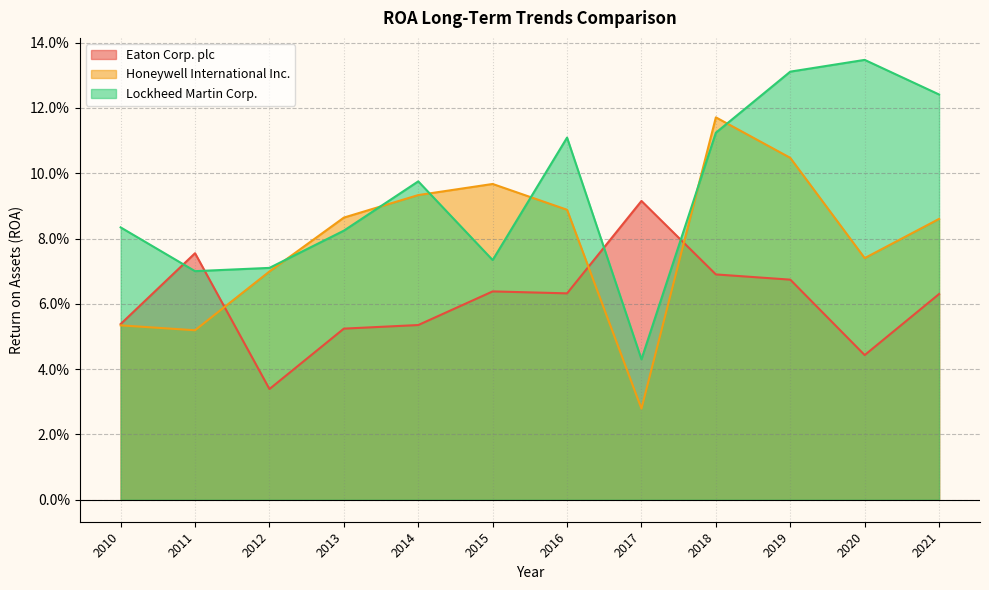

Rank the series at 2020 from lowest to highest value.

Eaton Corp. plc, Honeywell International Inc., Lockheed Martin Corp.